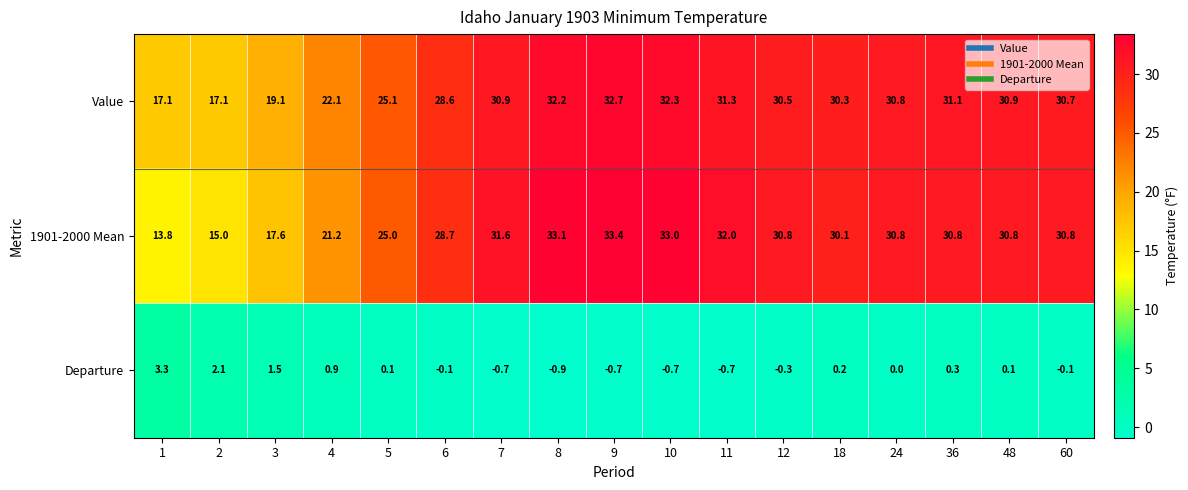

Which series has the largest total across all categories?

Value